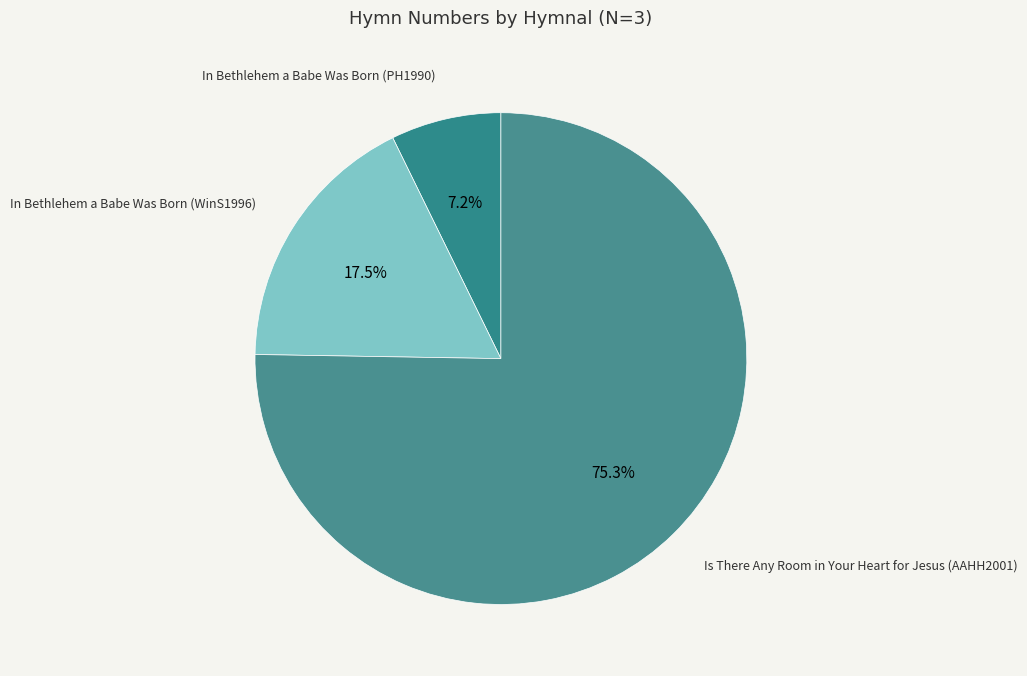

What is the majority slice?

Is There Any Room in Your Heart for Jesus (AAHH2001)